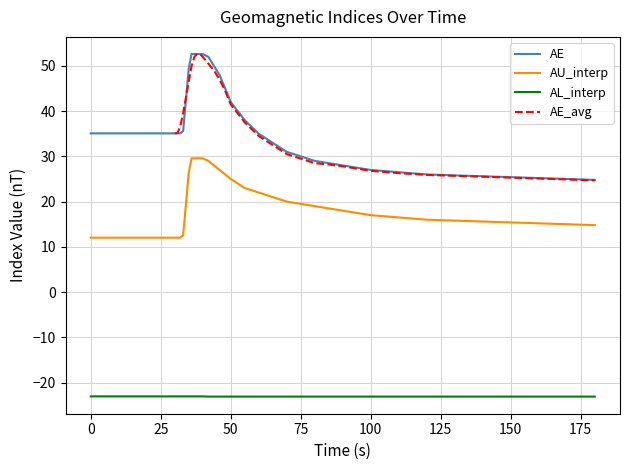

True or false: AL_interp and AE intersect in this chart.

False